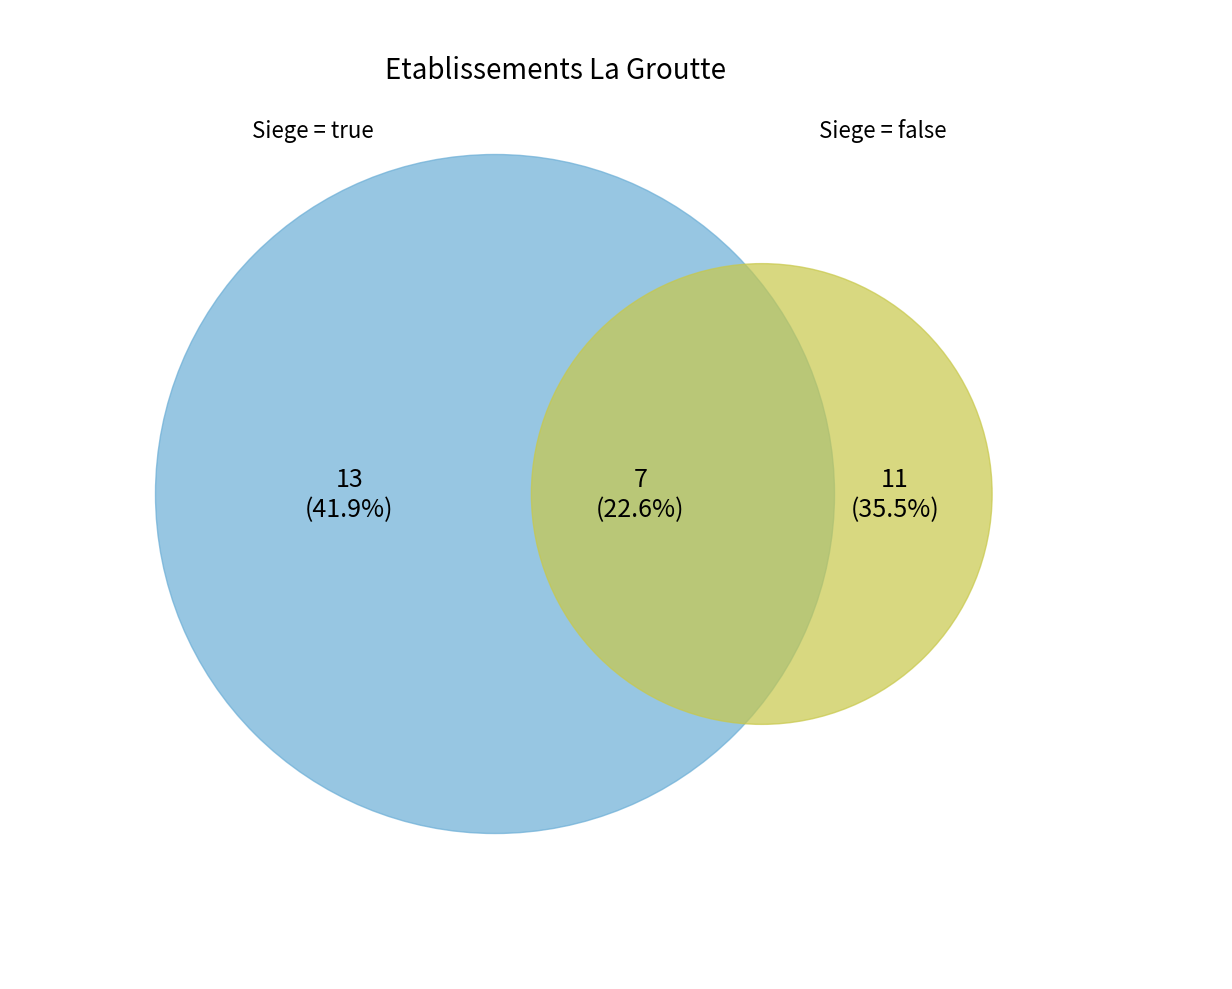

Is the sum of true and false greater than half?

Yes